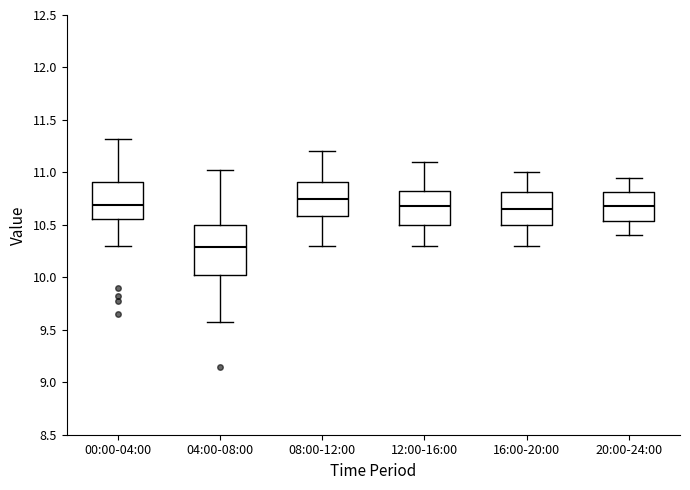

Where does the median line of the box for 20:00-24:00 sit on the y-axis? The values are not printed on the chart, so give them approximately, as read against the axis.

10.70